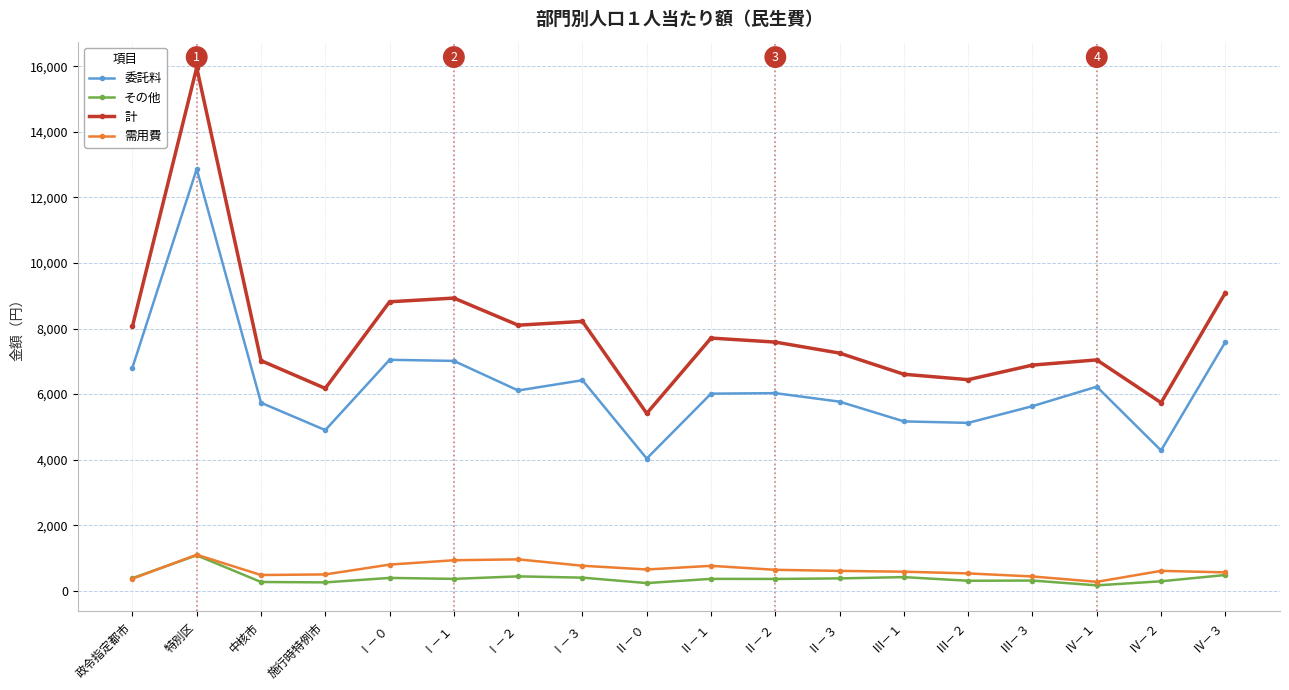

True or false: 計 and その他 intersect in this chart.

False